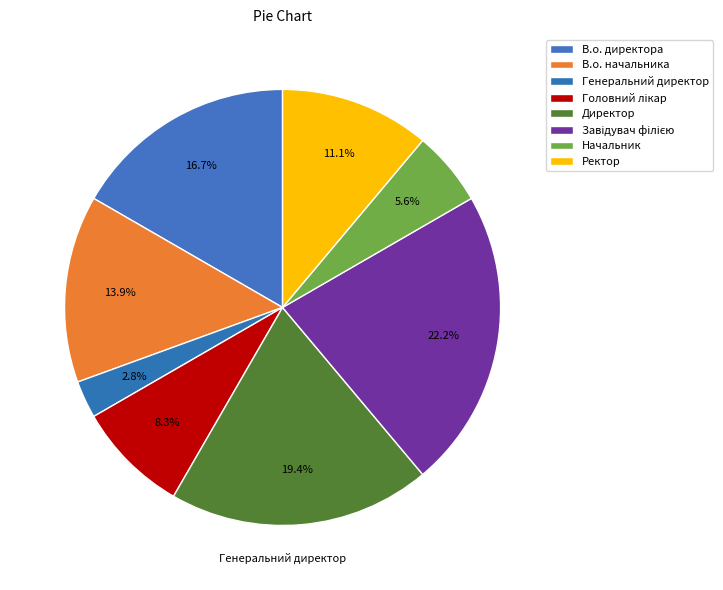

To the nearest percent, what percentage of the pie is Ректор?

11%